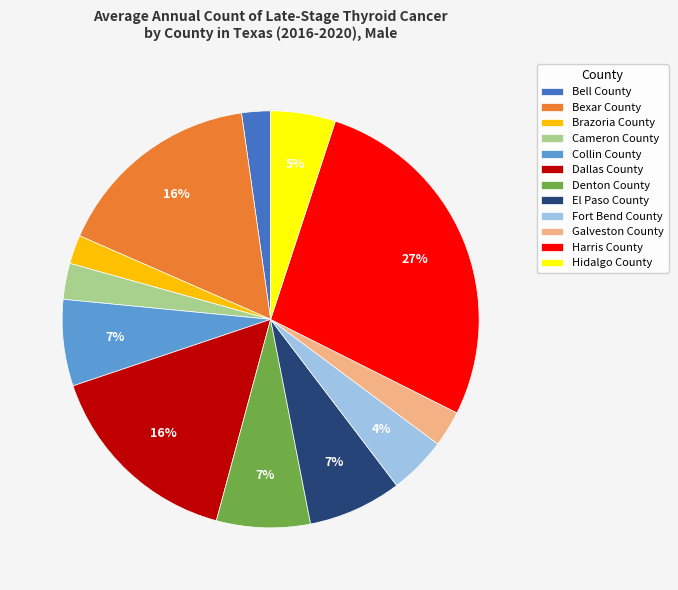

The Cameron County slice represents 3% of the pie. True or false?

True